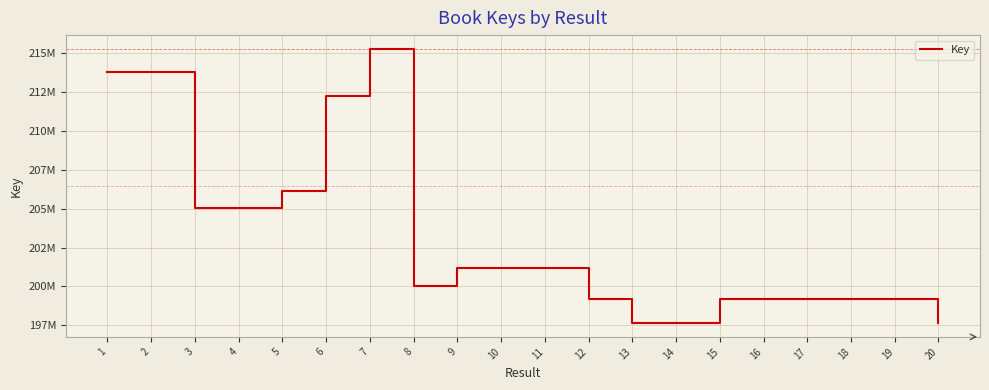

What is the difference between the values at 11 and 15?

1987338